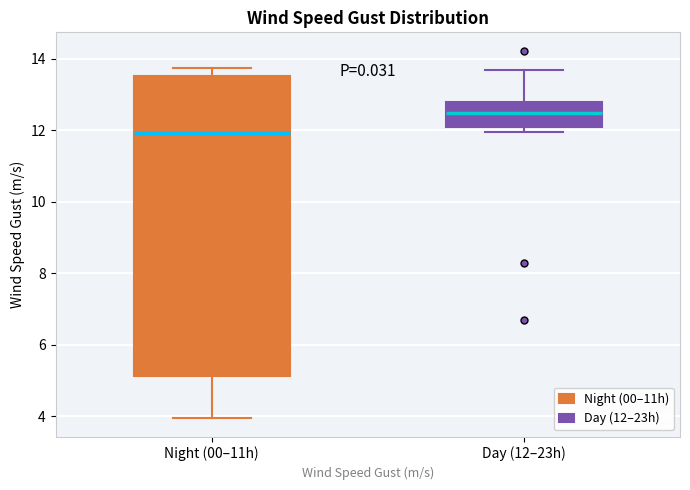

Reading left to right, read every box against the y-axis: the position of its median line, the range the box covers, and the ends of its whiskers. The values are not printed on the chart, so give them approximately, as read against the axis.

Night (00–11h): median 12.0, box 5.2 to 13.6, whiskers 4.0 to 13.8
Day (12–23h): median 12.4, box 12.0 to 12.8, whiskers 12.0 (just below the box's lower edge) to 13.6